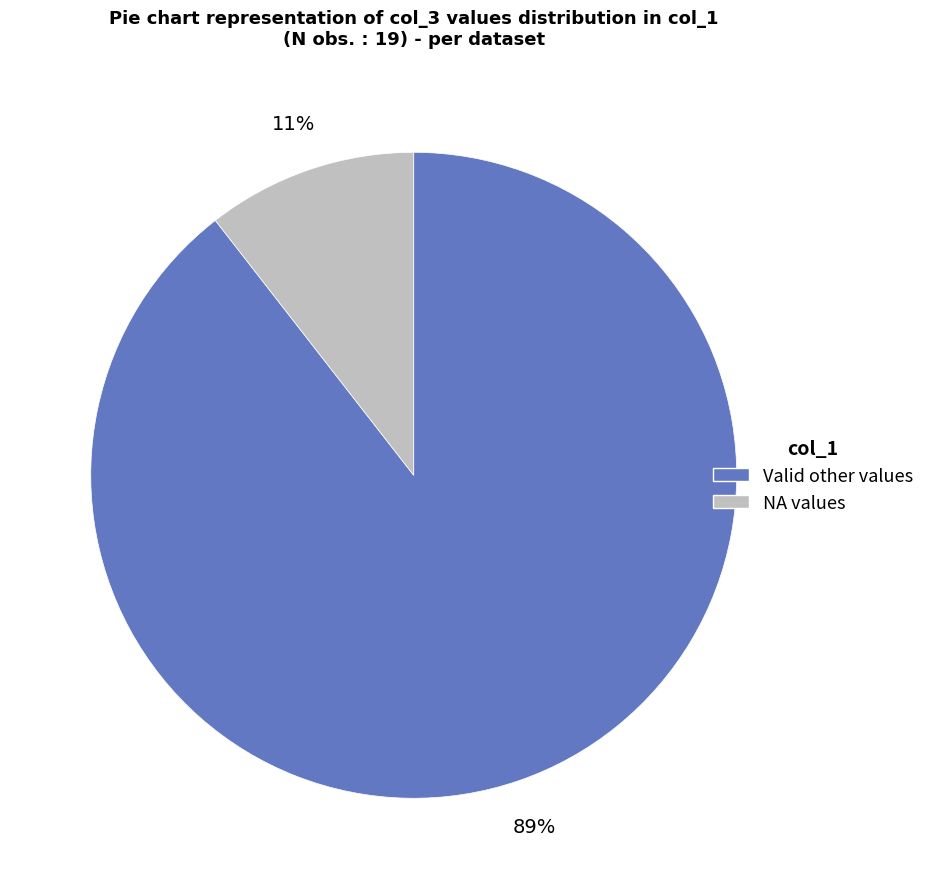

Is there a majority slice in this chart?

Yes